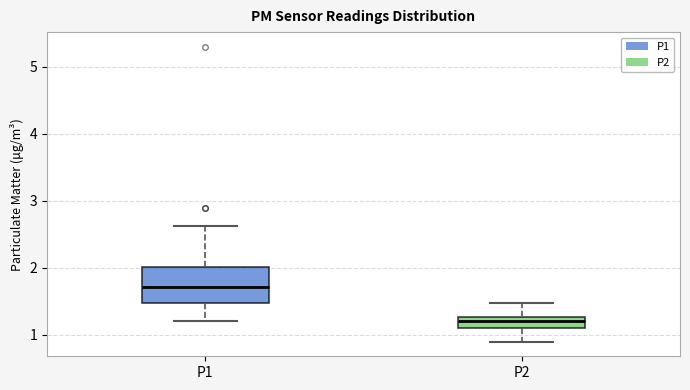

Where does the lower whisker of the box for P1 end on the y-axis? The values are not printed on the chart, so give them approximately, as read against the axis.

1.2